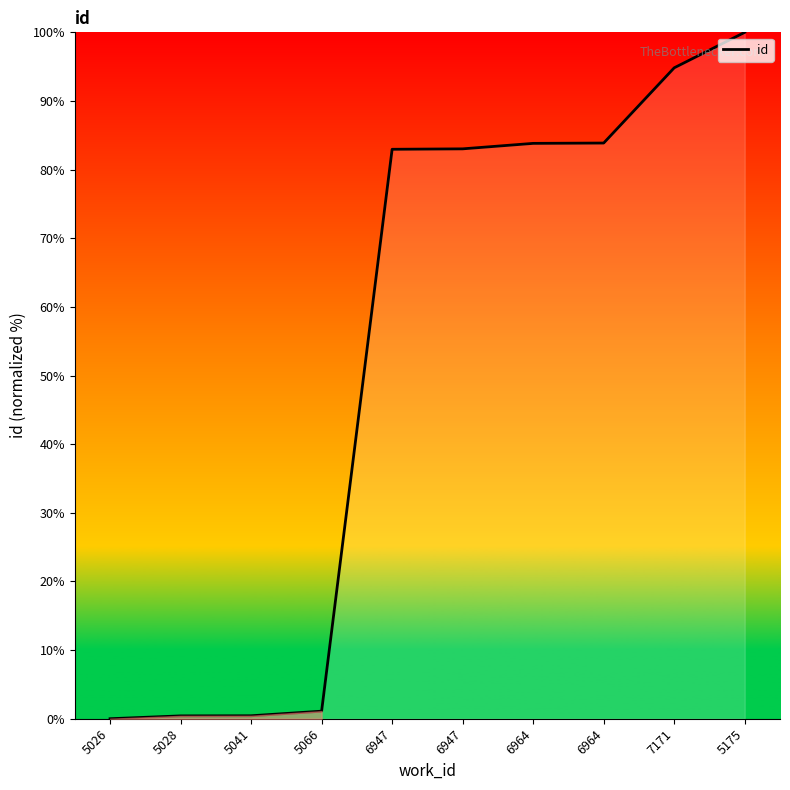

What is the label of the 5th point from the left?

6947